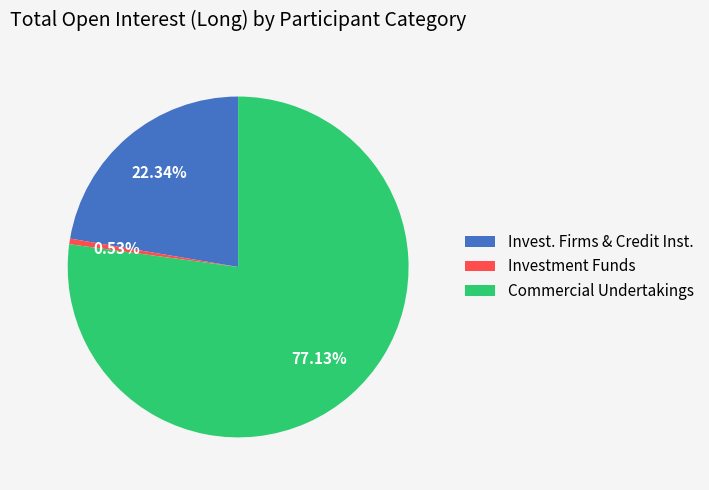

Is there any slice that represents more than half of the pie?

Yes